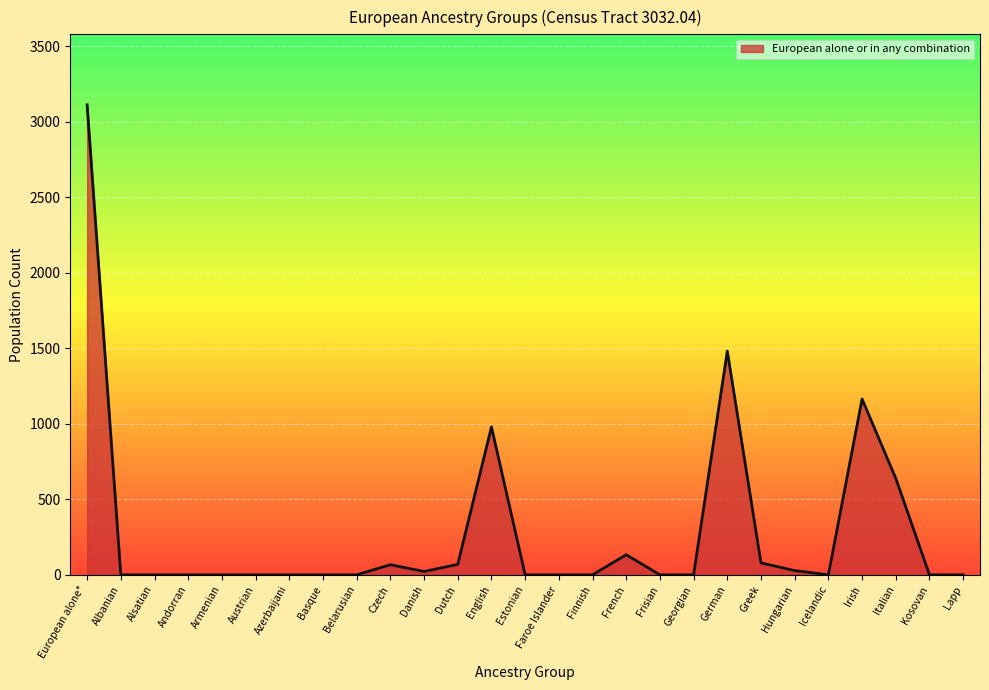

Which category has the highest value across all series?

European alone*